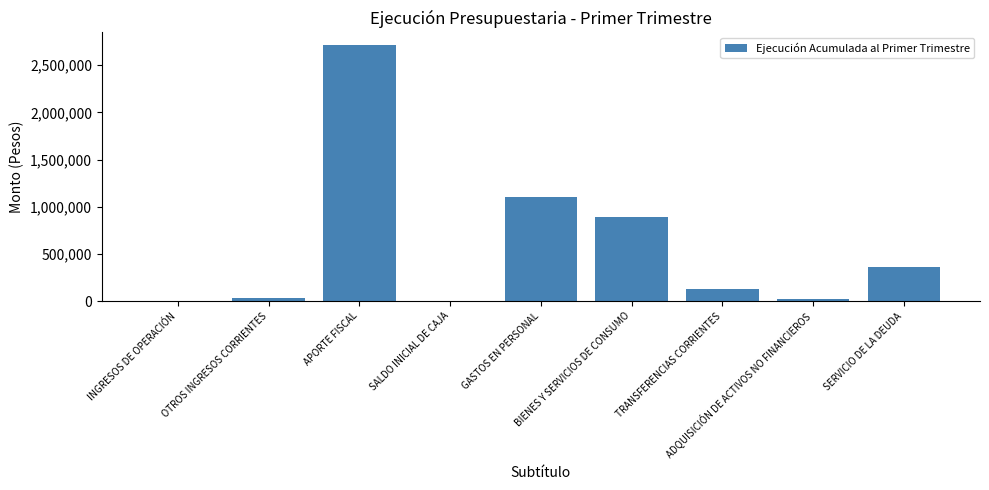

Does the chart contain stacked bars?

No